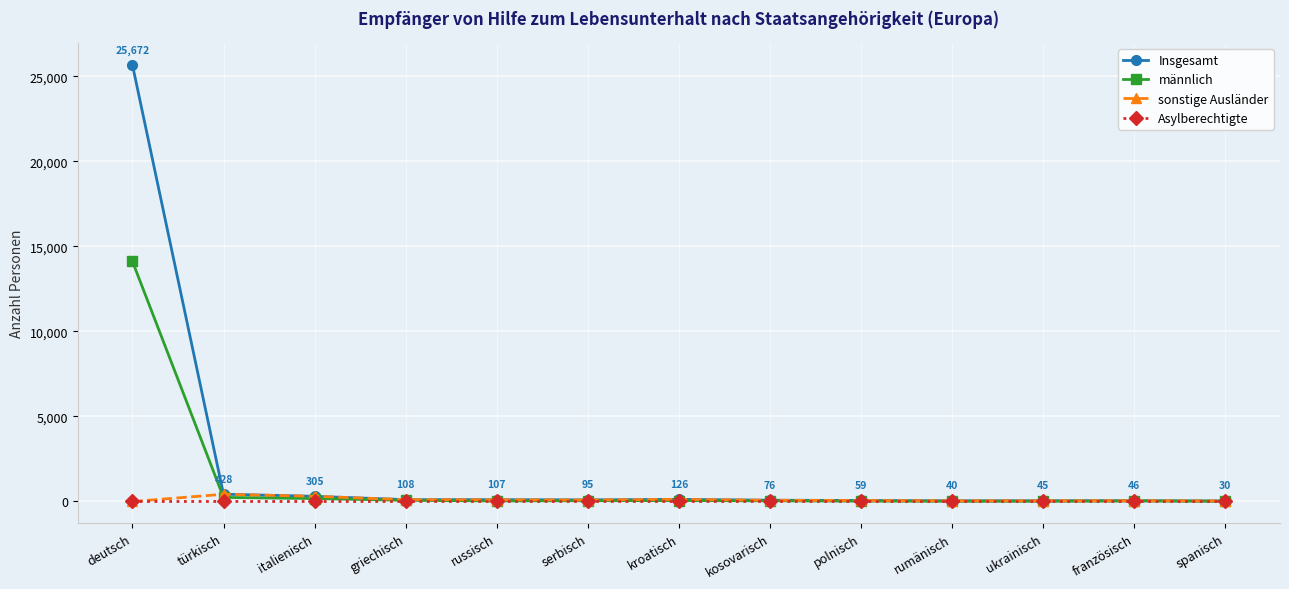

At which label does Insgesamt first exceed 95?

deutsch